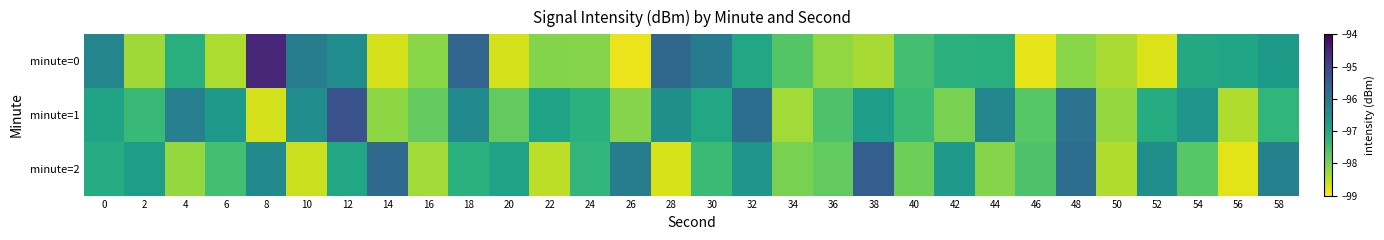

List the series in order of their overall mean, highest first.

minute=1, minute=2, minute=0